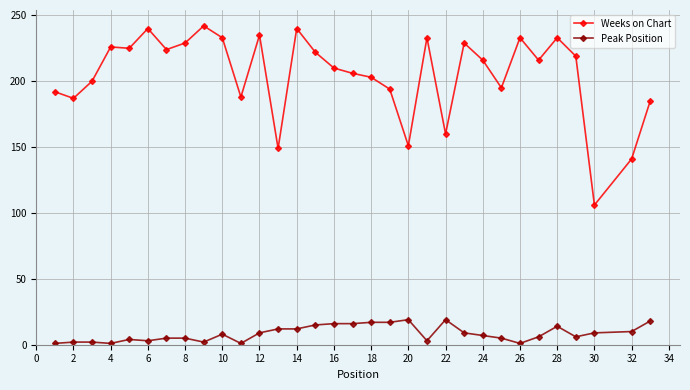

Rank the series by their average value, from highest to lowest.

Weeks on Chart, Peak Position